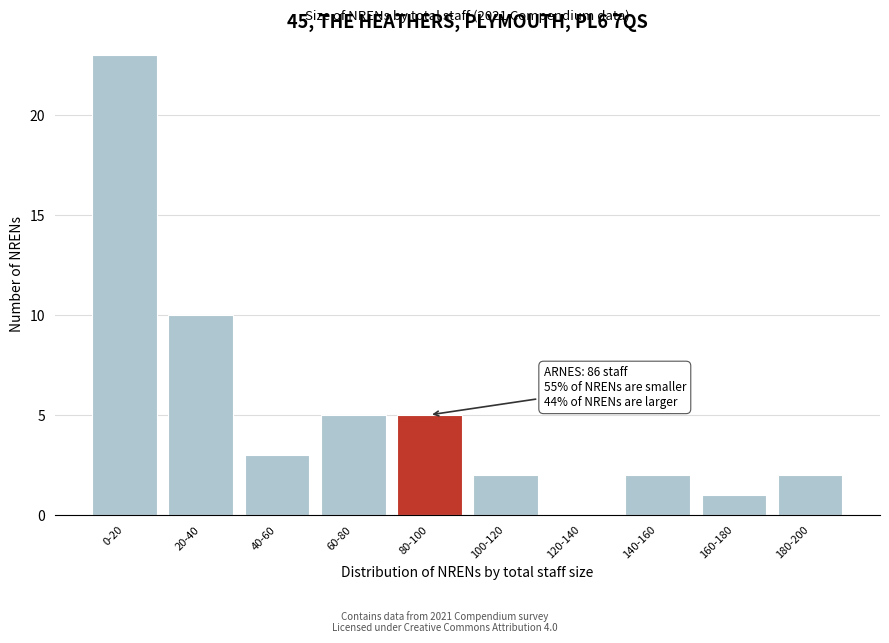

Reading left to right, extract all data points from this chart.

0-20=23	20-40=10	40-60=3	60-80=5	80-100=5	100-120=2	120-140=0	140-160=2	160-180=1	180-200=2